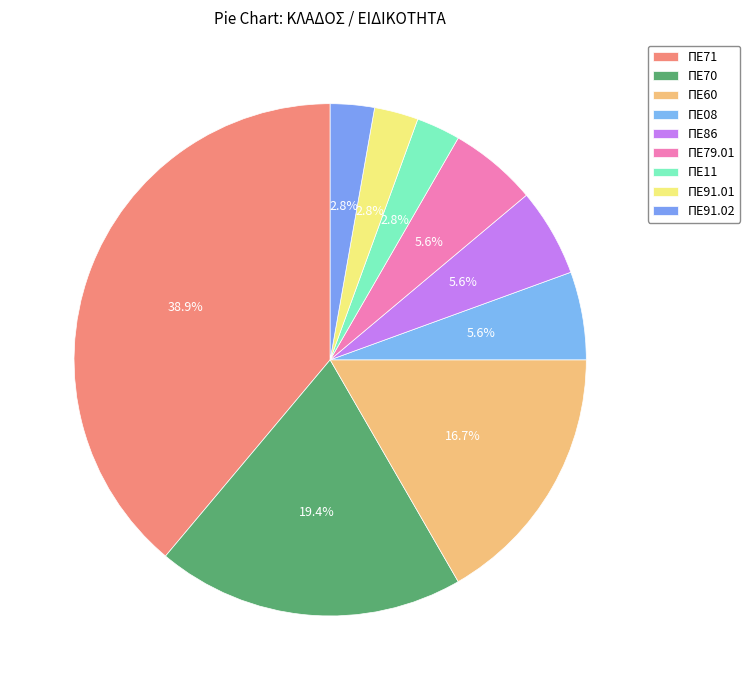

What percentage is NOT represented by ΠΕ71?

61.1%